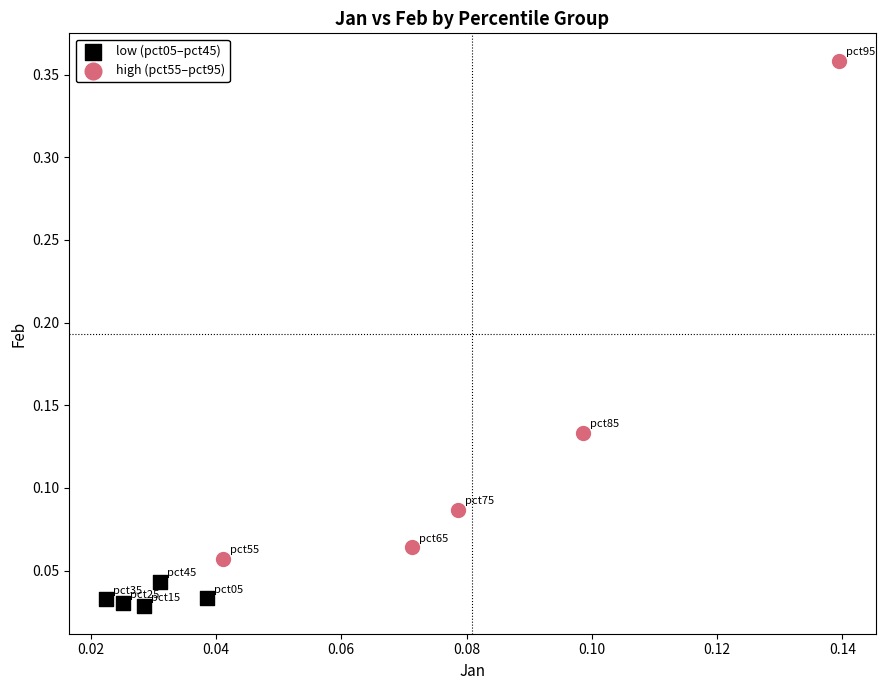

What are all the series names shown in the legend?

low (pct05–pct45), high (pct55–pct95)